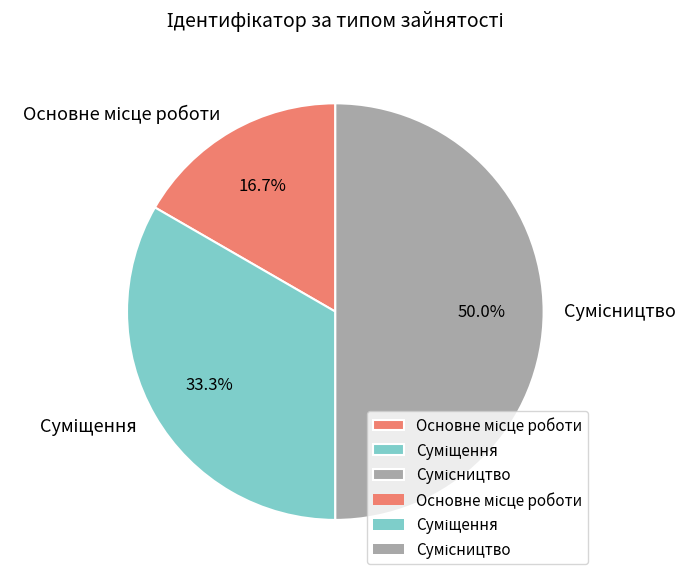

The Основне місце роботи slice represents 17% of the pie. True or false?

True